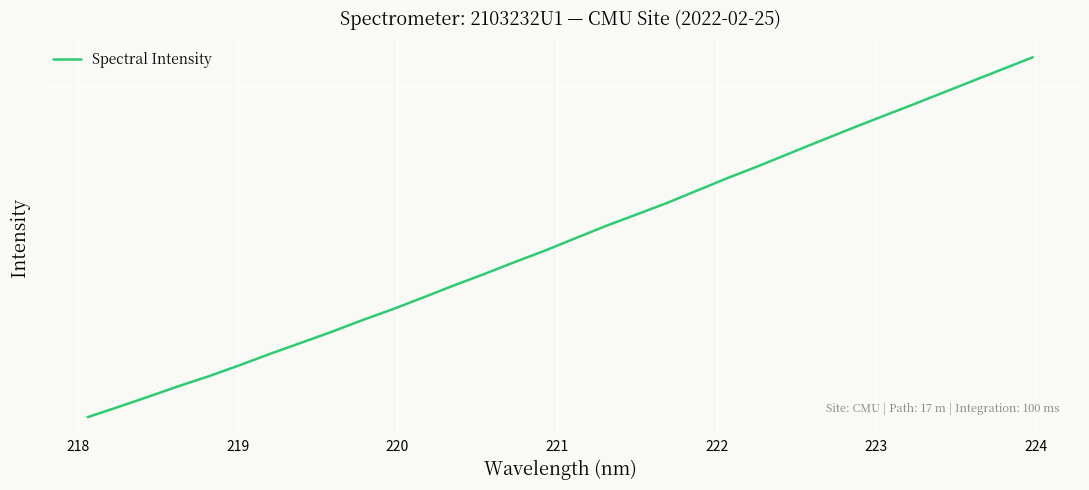

Does the chart display data point markers on the line(s)?

No